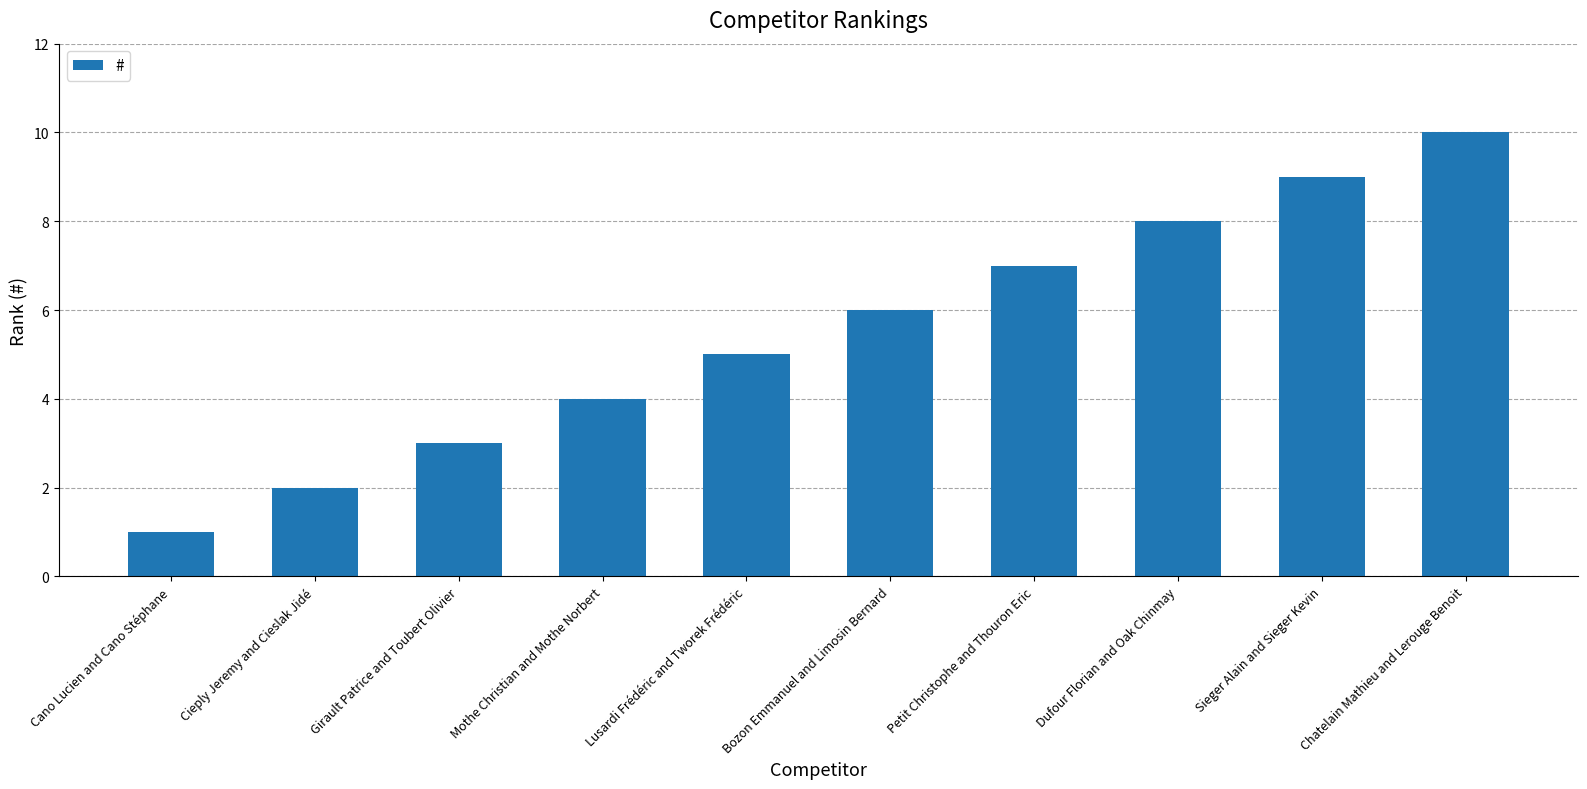

Reading left to right, list all the values displayed in this chart.

1	2	3	4	5	6	7	8	9	10